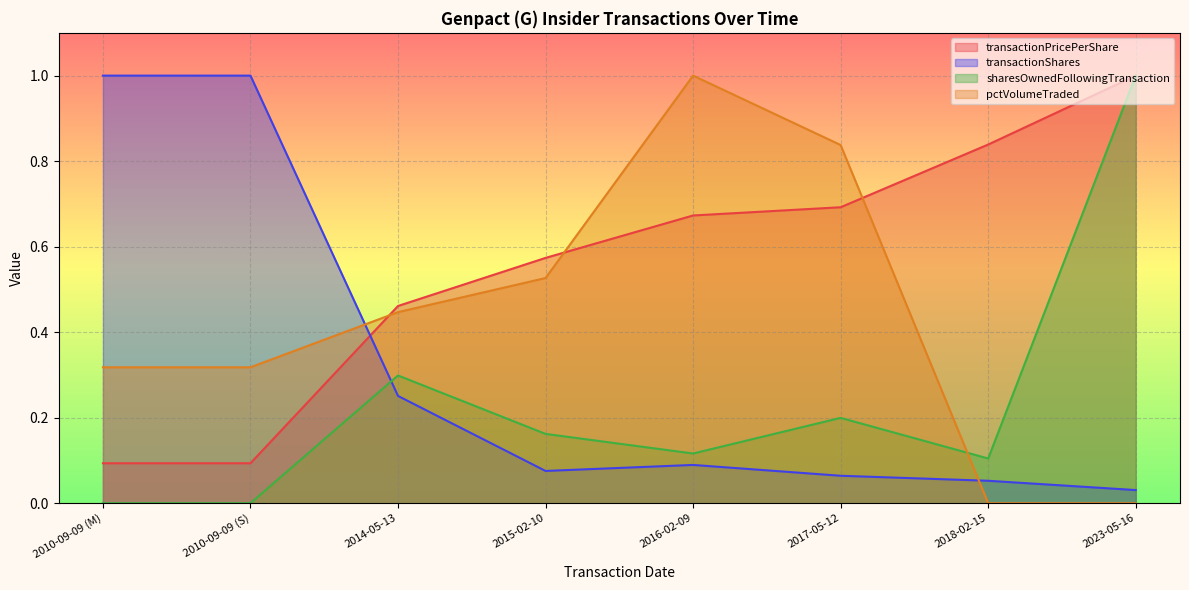

At which category does transactionShares reach its first local valley?

2015-02-10